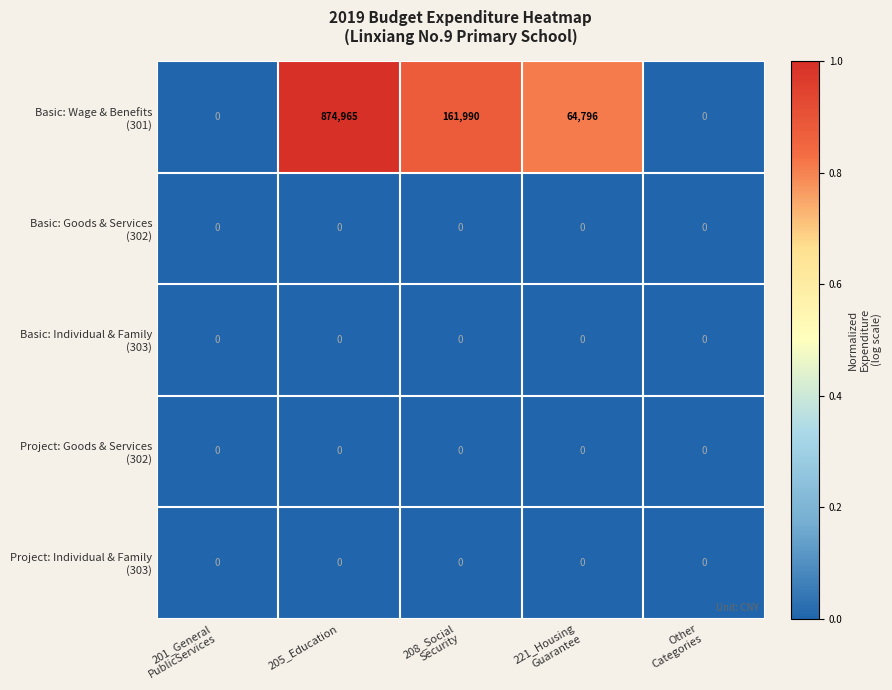

At which category is the sum across all series the highest?

205_Education